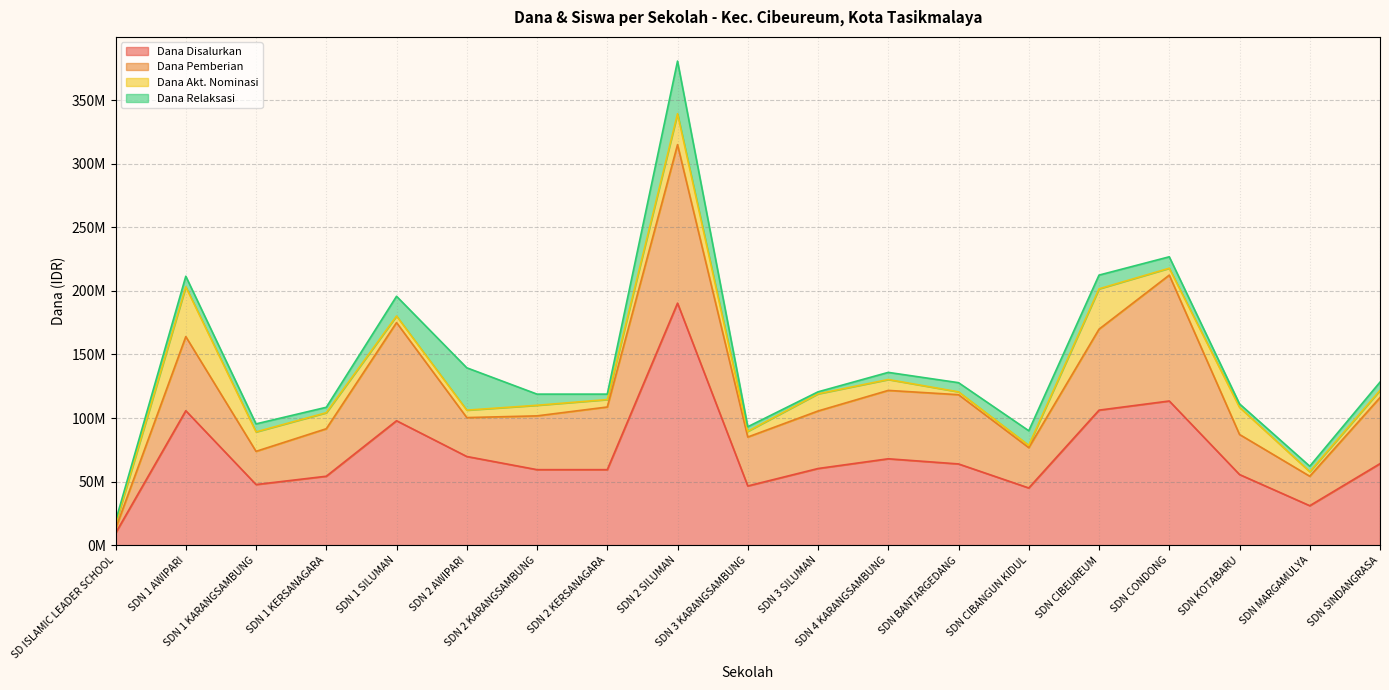

How many interior local peaks does the Dana Relaksasi series have?

4